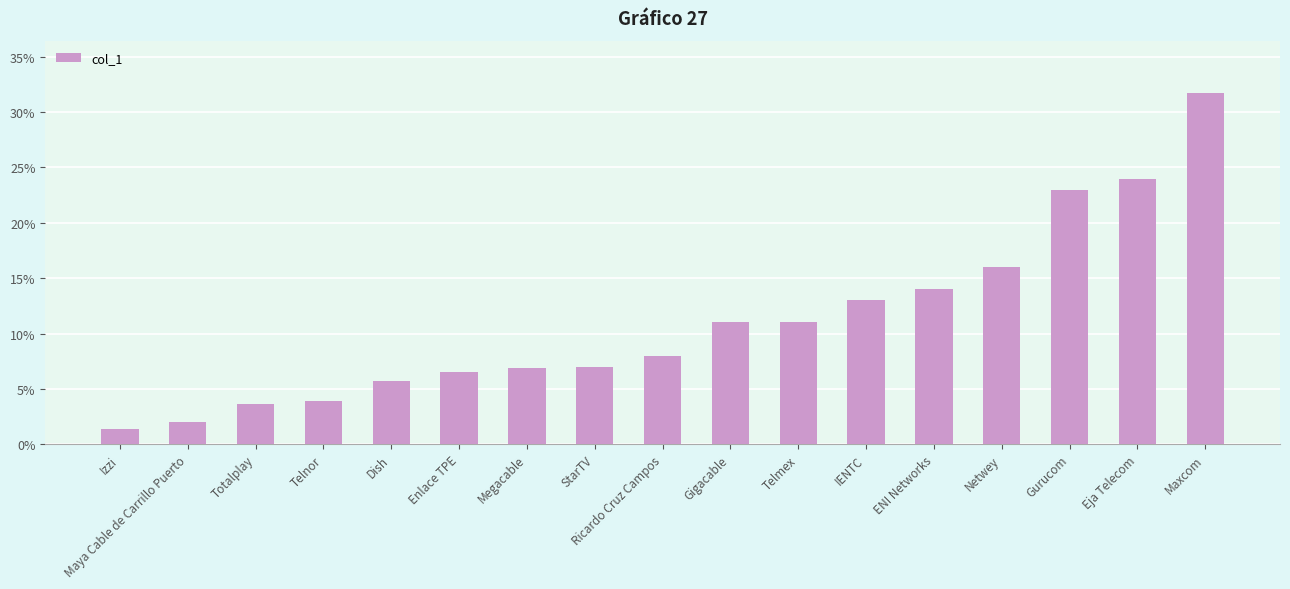

How many distinct data groups are displayed?

1